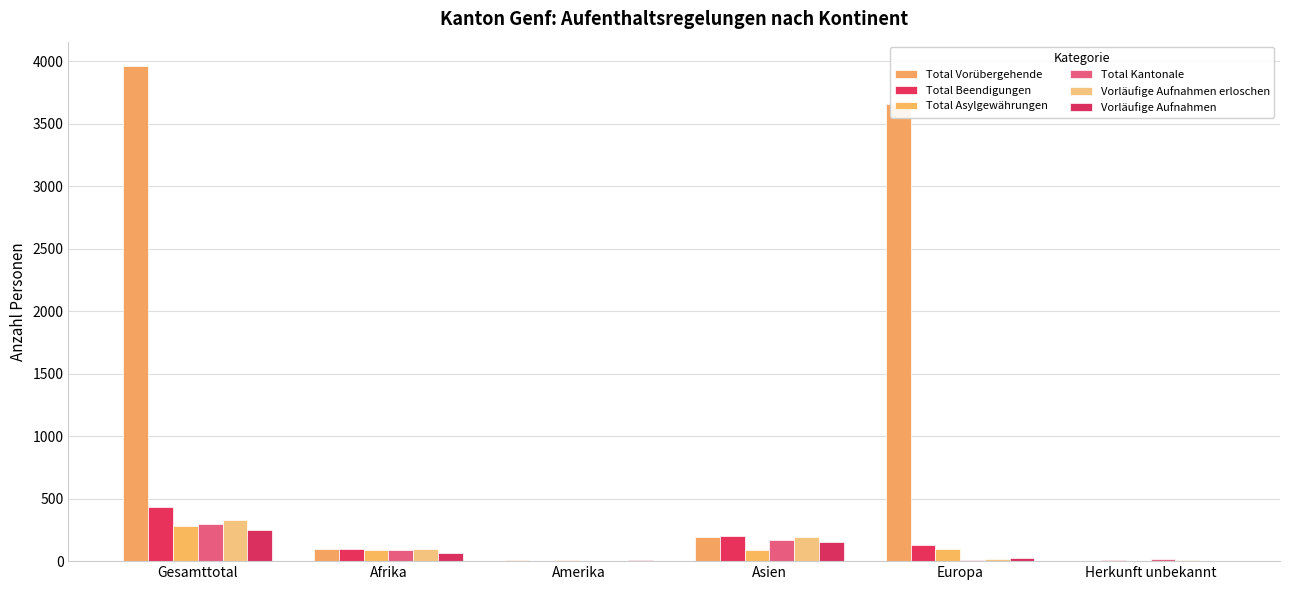

What is the difference between the maximum and minimum values in the Total Beendigungen series?

436